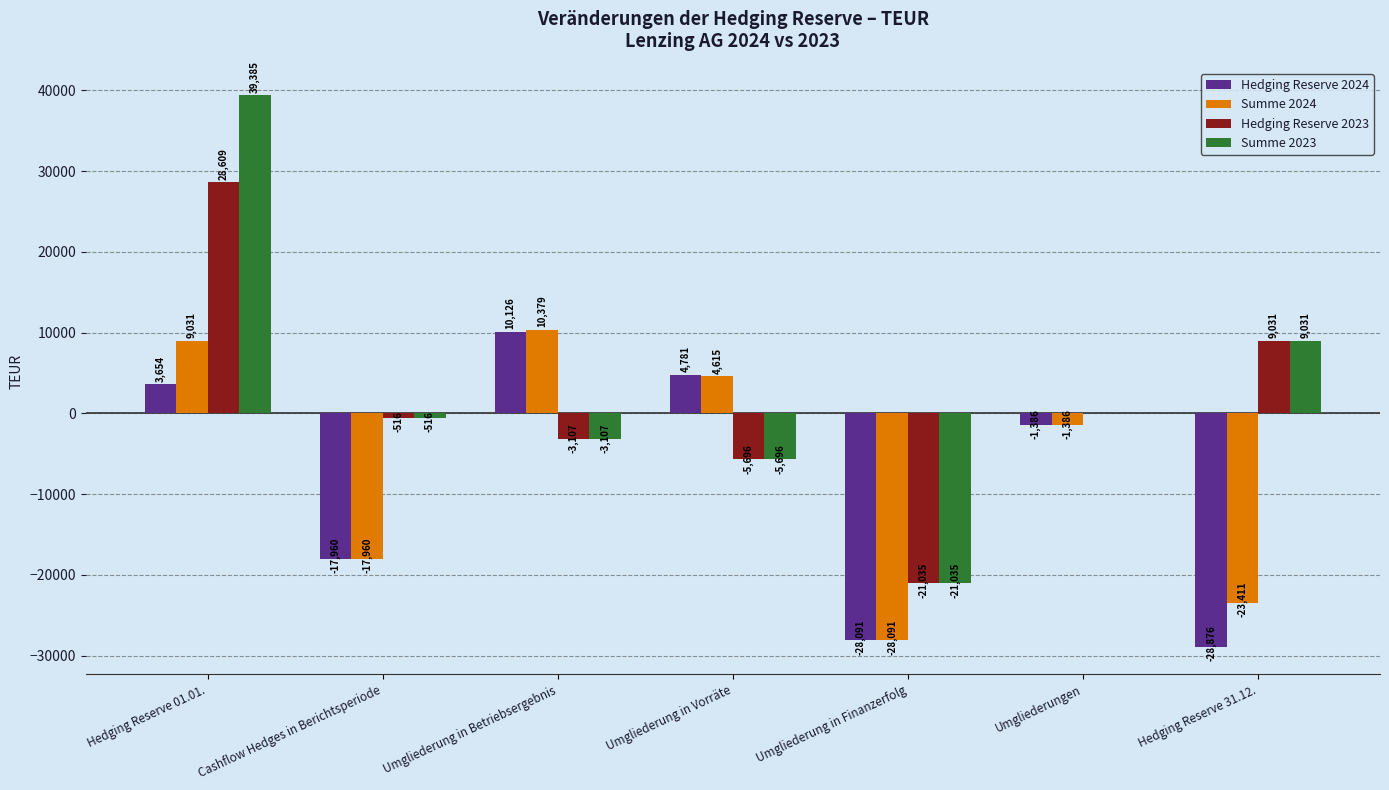

What is the maximum value for Hedging Reserve 2023?

28609